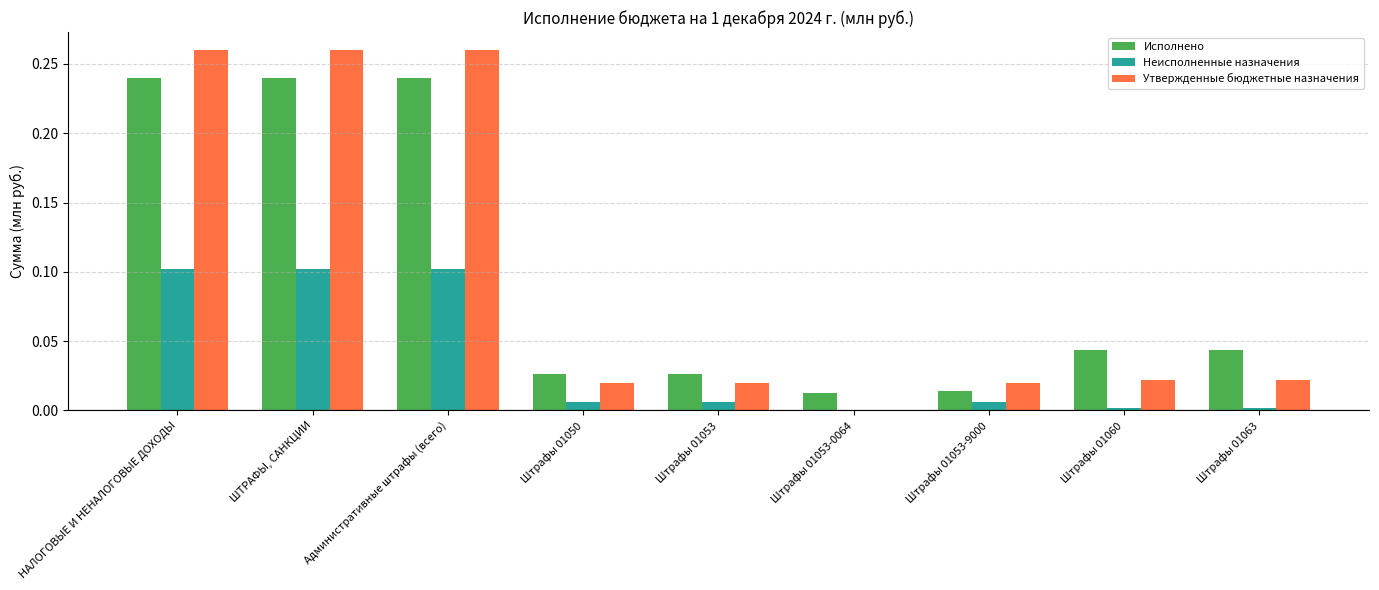

Between Административные штрафы (всего) and Штрафы 01053-9000, which series saw the biggest shift?

Утвержденные бюджетные назначения